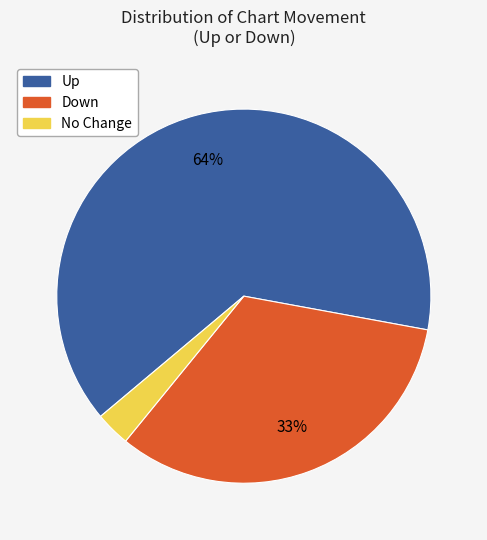

To the nearest percent, what is the difference between the largest and smallest slice percentages?

61%